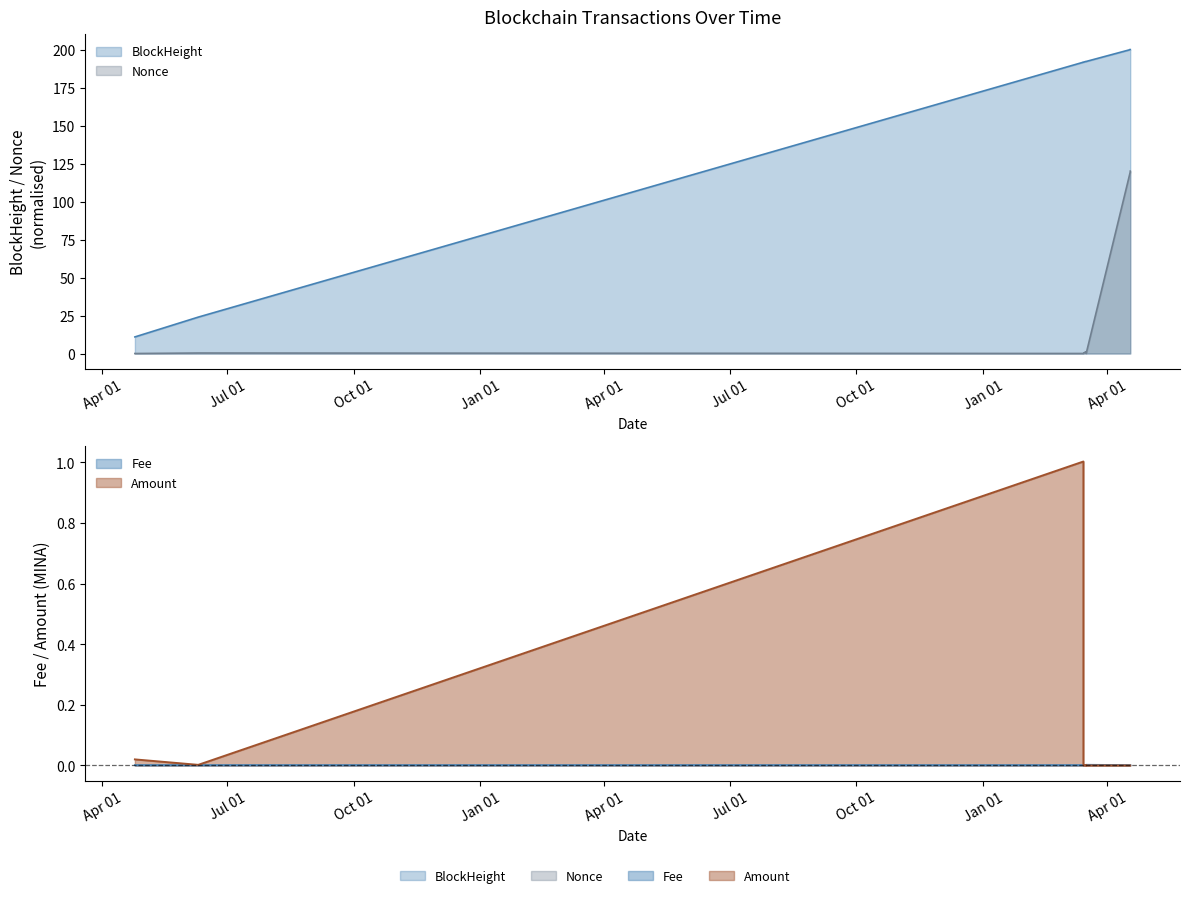

How many values in Nonce are above zero?

8